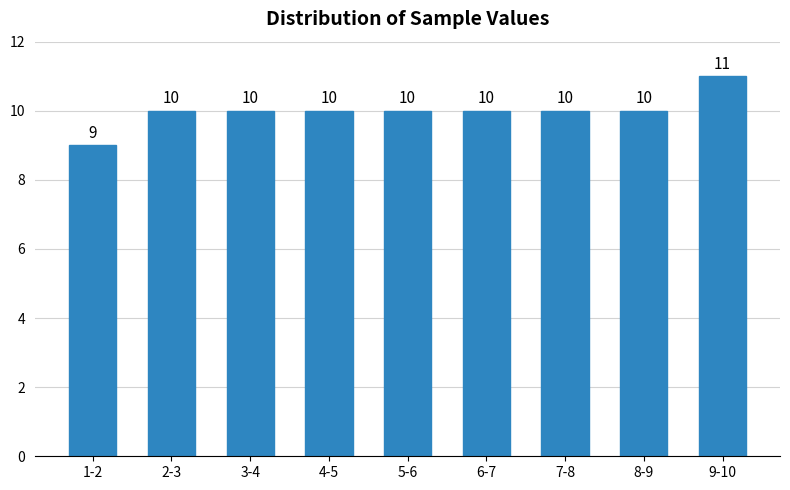

Reading right to left, extract all data points from this chart.

11	10	10	10	10	10	10	10	9